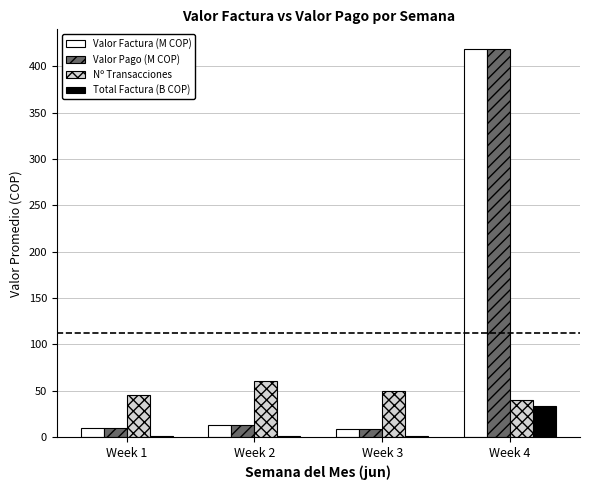

The value of Nº Transacciones at Week 1 is 13.5. True or false?

False